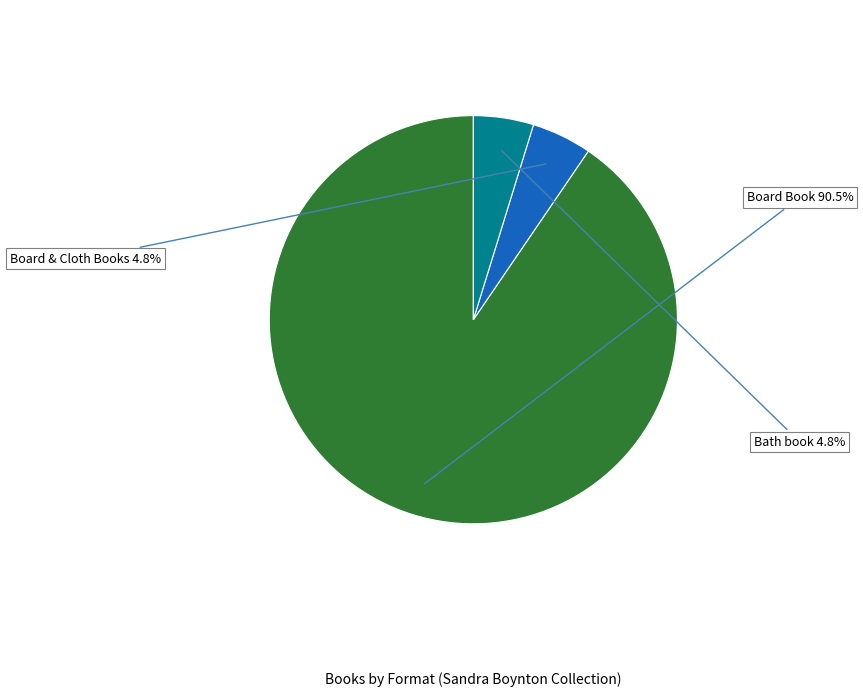

Does Bath book account for over 50% of the chart?

No